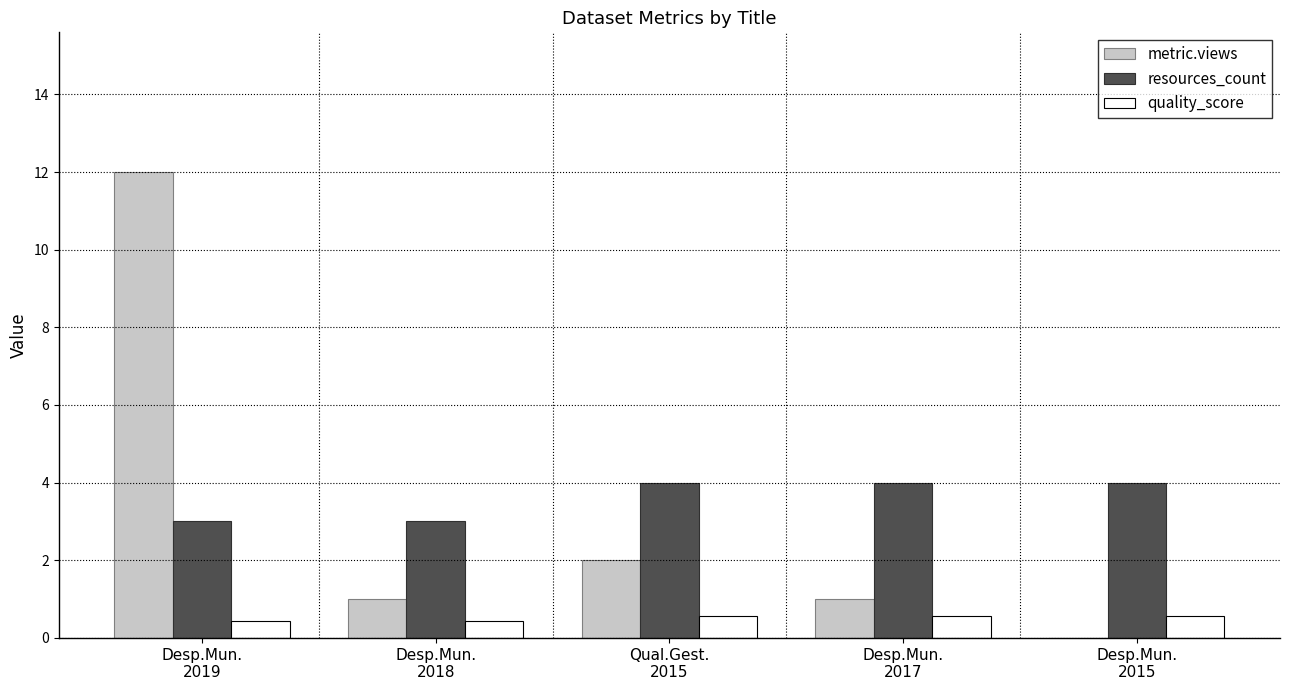

Is it true that metric.views equals 2.0 at Qual.Gest.
2015?

True